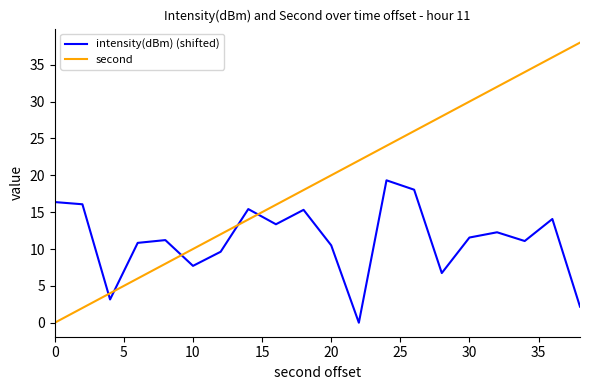

How many series are shown in this chart?

2